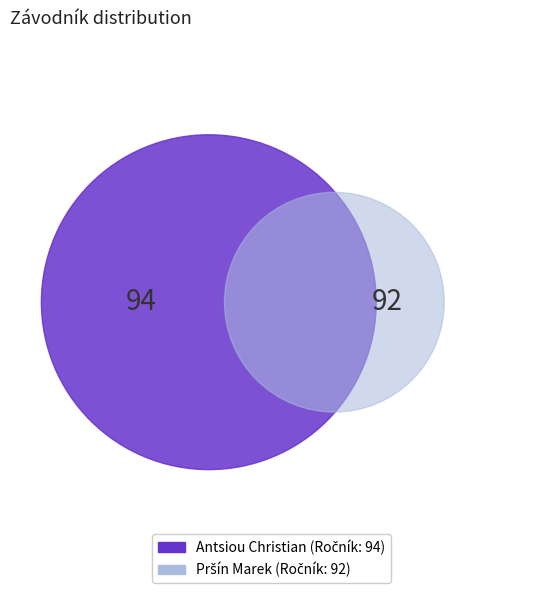

Count the number of slices in the pie.

2